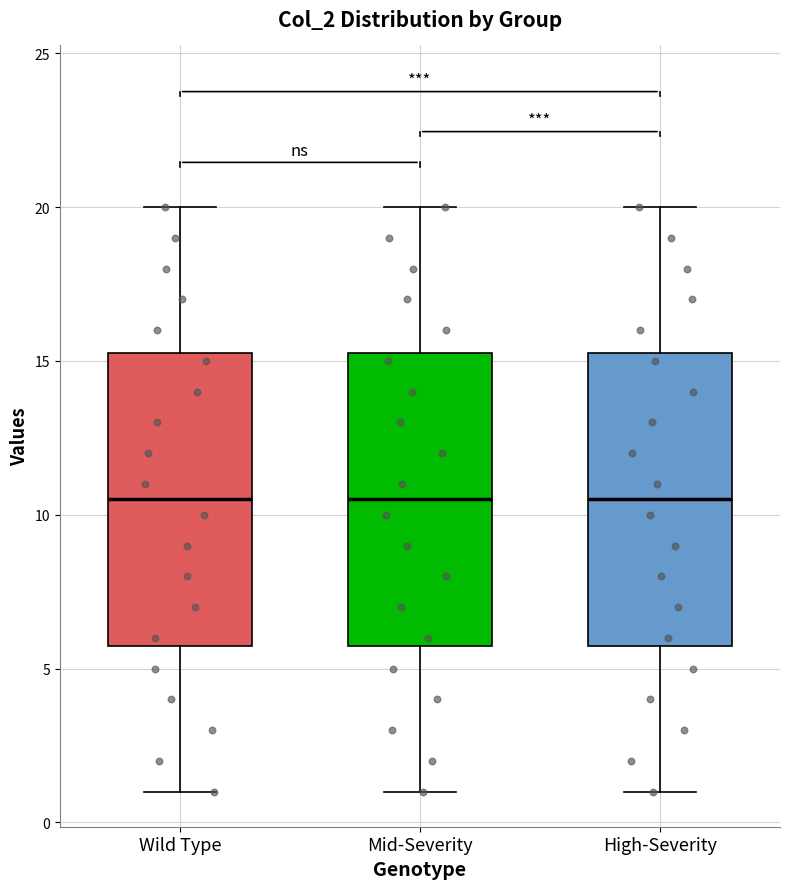

Reading left to right, read every box against the y-axis: the position of its median line, the range the box covers, and the ends of its whiskers. The values are not printed on the chart, so give them approximately, as read against the axis.

Wild Type: median 10.5, box 6.0 to 15.5, whiskers 1.0 to 20.0
Mid-Severity: median 10.5, box 6.0 to 15.5, whiskers 1.0 to 20.0
High-Severity: median 10.5, box 6.0 to 15.5, whiskers 1.0 to 20.0